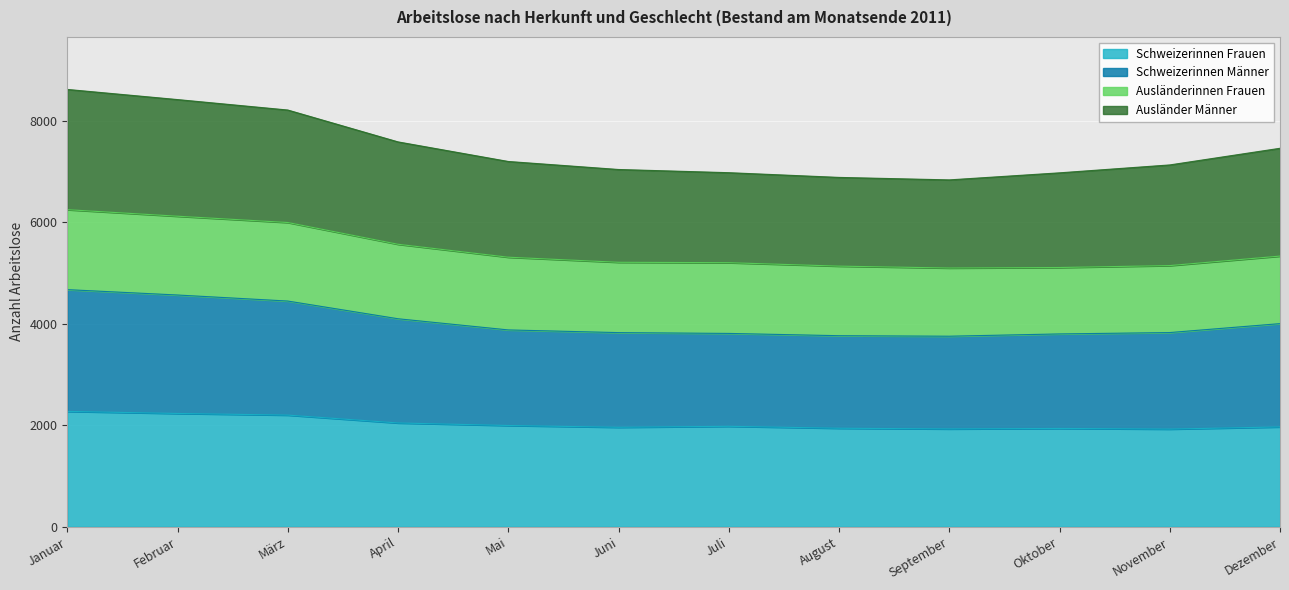

True or false: Schweizerinnen Frauen has a value of 1968 at Dezember.

True